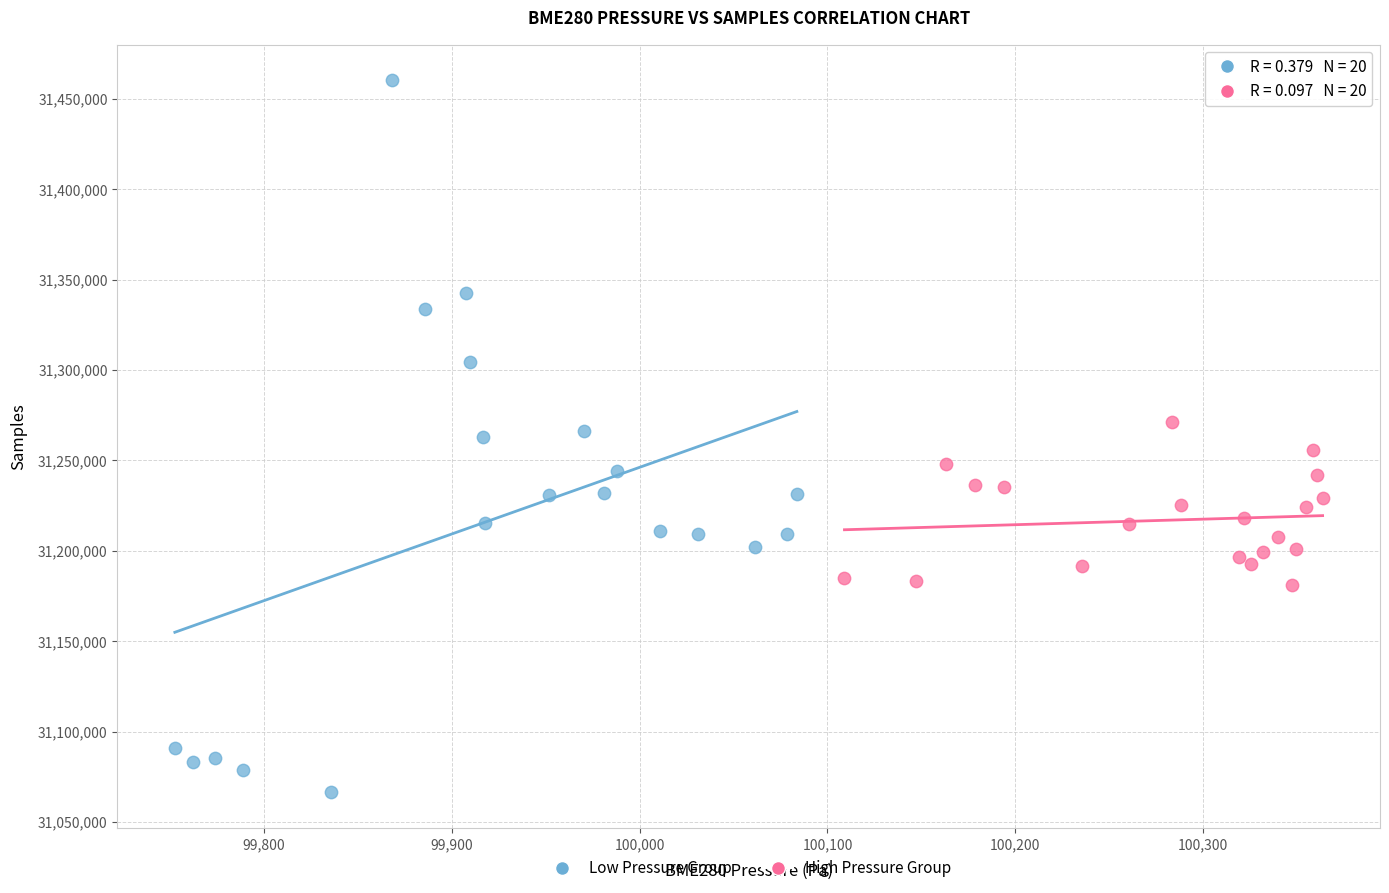

Which series has the largest Y range (max minus min)?

Low Pressure Group